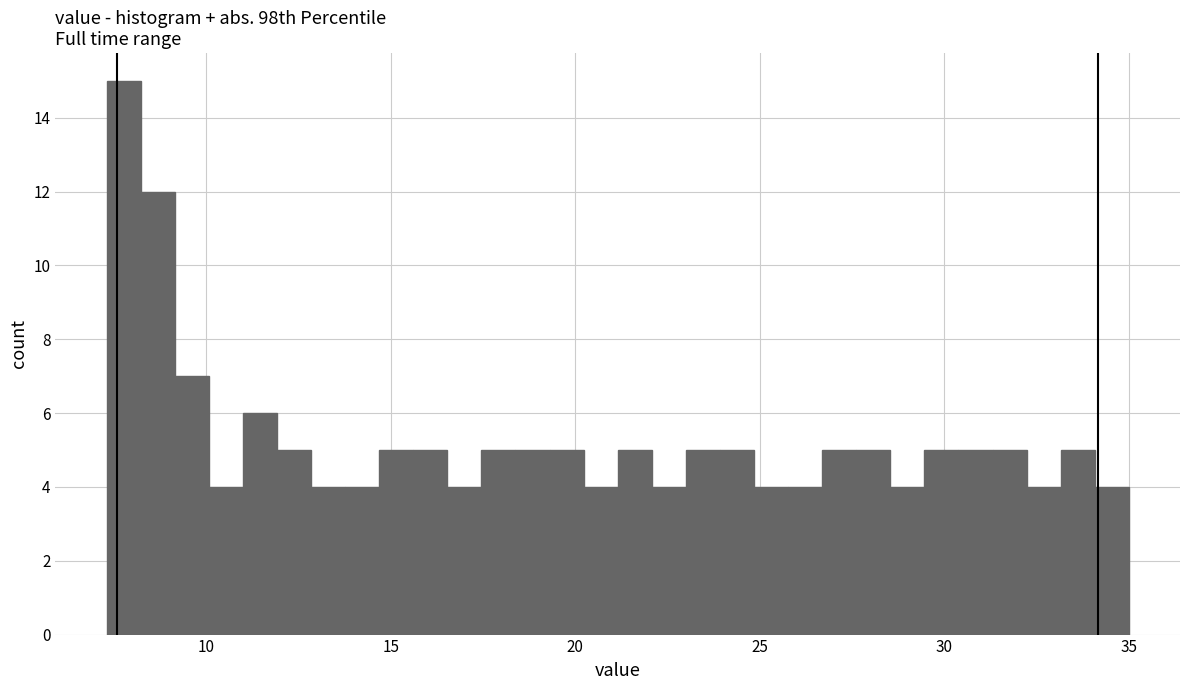

Around what value on the x-axis is the tallest bar? Give the approximate position of its centre, as read against the axis.

8.0